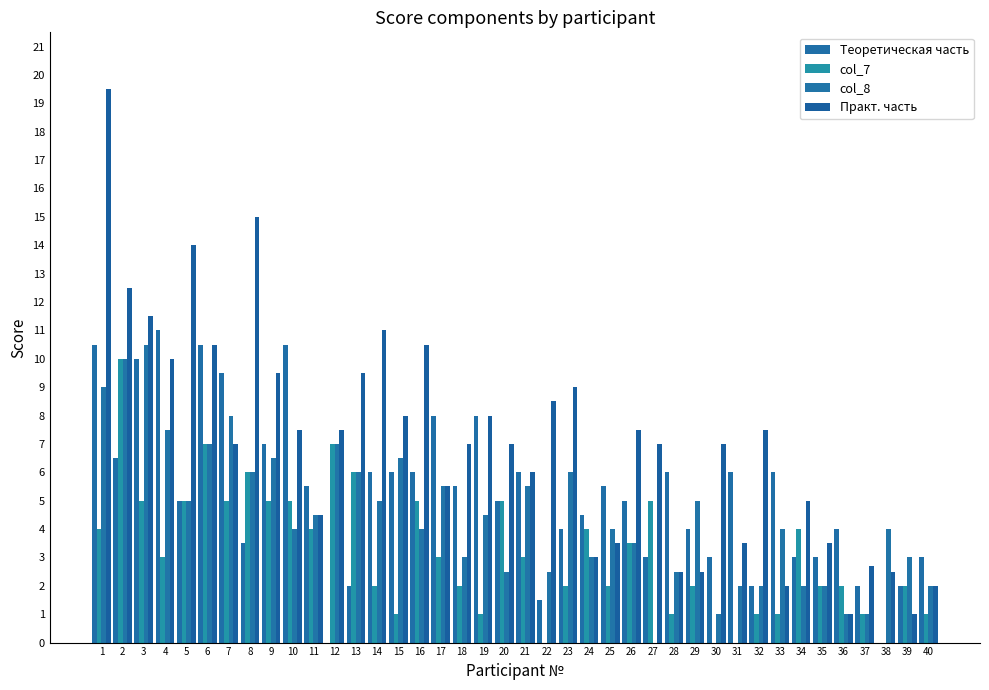

Is it true that Теоретическая часть equals 5.0 at 26?

True